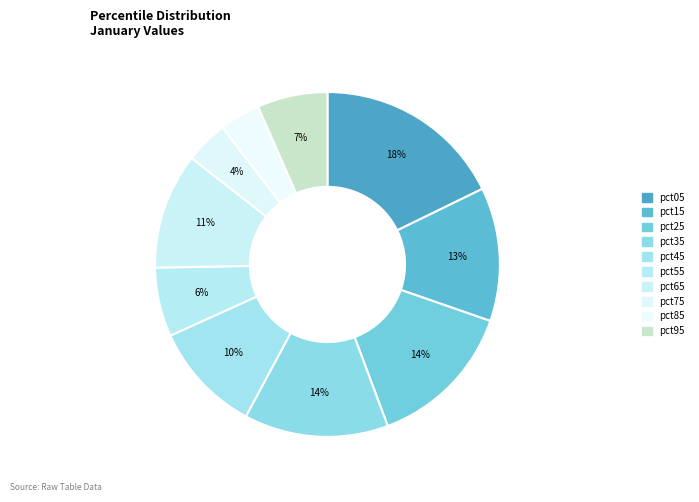

Which slice is the smallest?

pct85